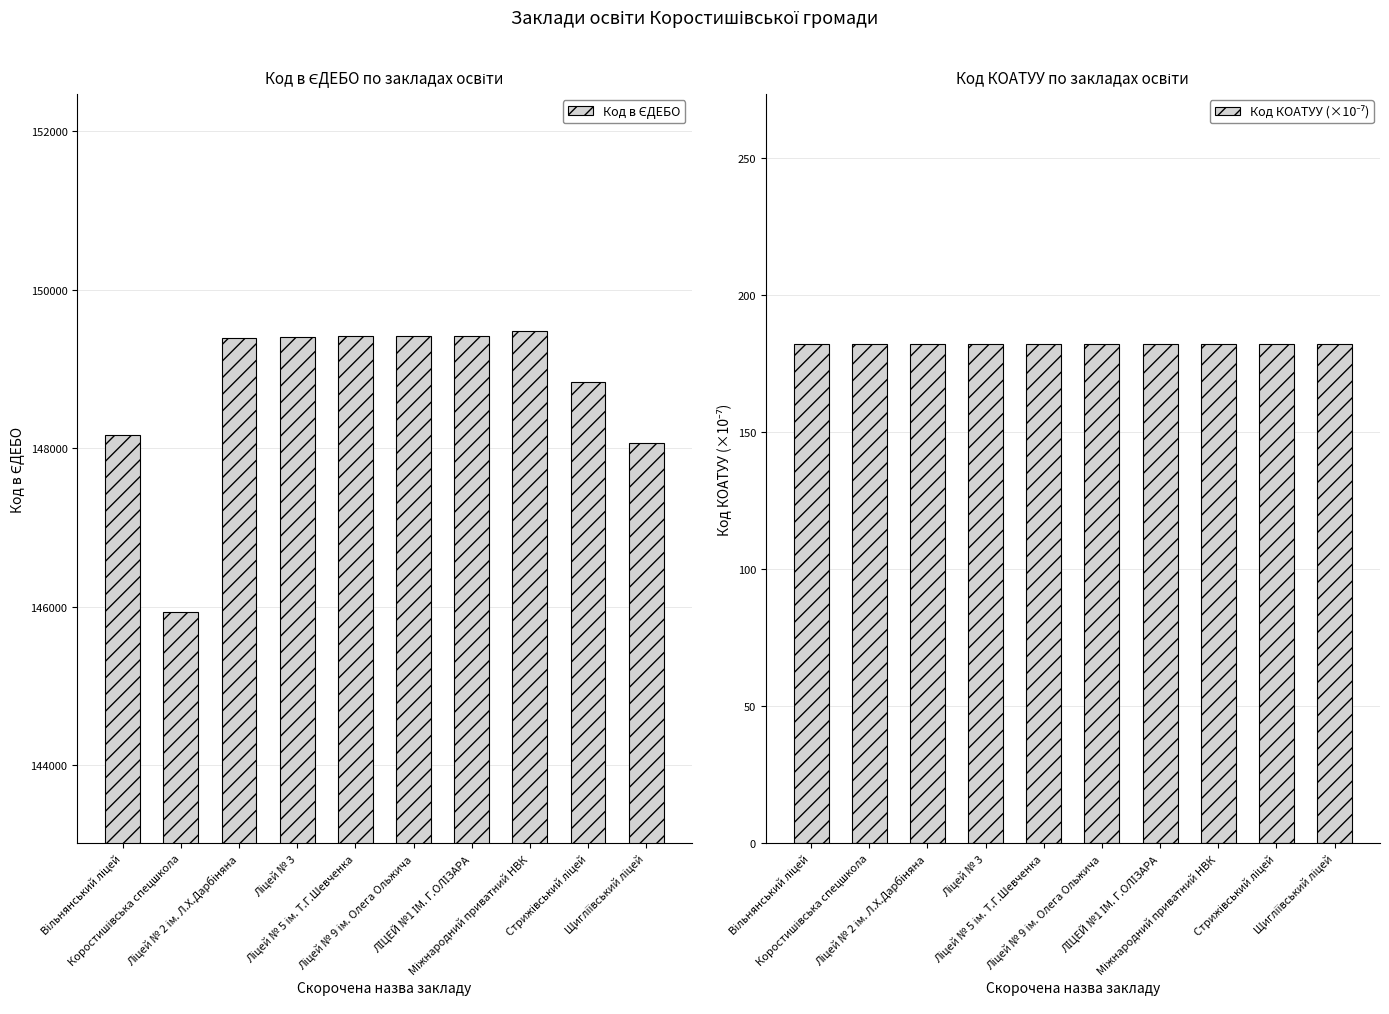

Rank the categories by Код КОАТУУ (×10⁻⁷) value from lowest to highest.

Вільнянський ліцей, Коростишівська спецшкола, Ліцей № 2 ім. Л.Х.Дарбіняна, Ліцей № 3, Ліцей № 5 ім. Т.Г.Шевченка, Ліцей № 9 ім. Олега Ольжича, ЛІЦЕЙ №1 ІМ. Г.ОЛІЗАРА, Міжнародний приватний НВК, Стрижівський ліцей, Щигліївський ліцей